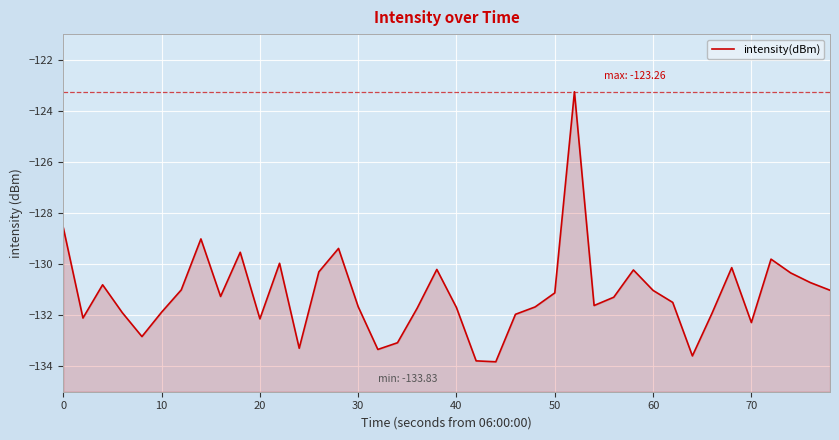

What is the difference between the maximum and minimum values?

10.6